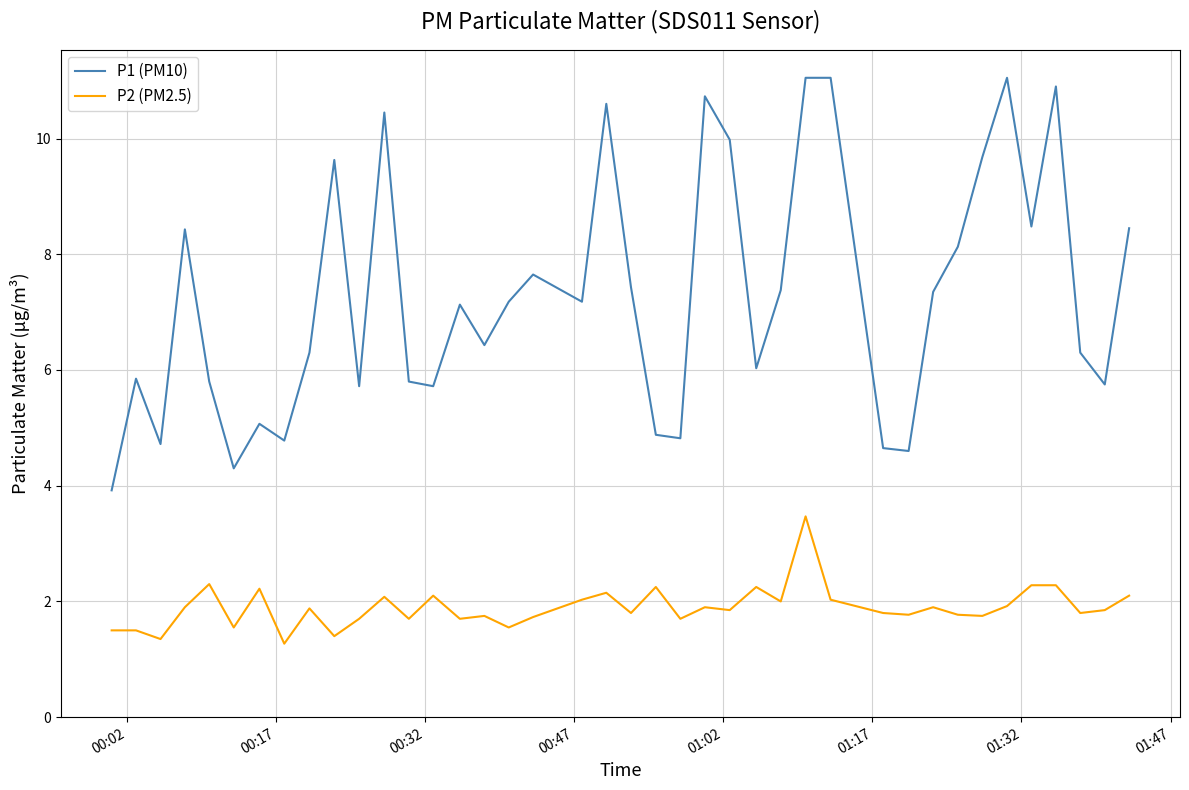

True or false: P2 (PM2.5) and P1 (PM10) cross at least once.

False